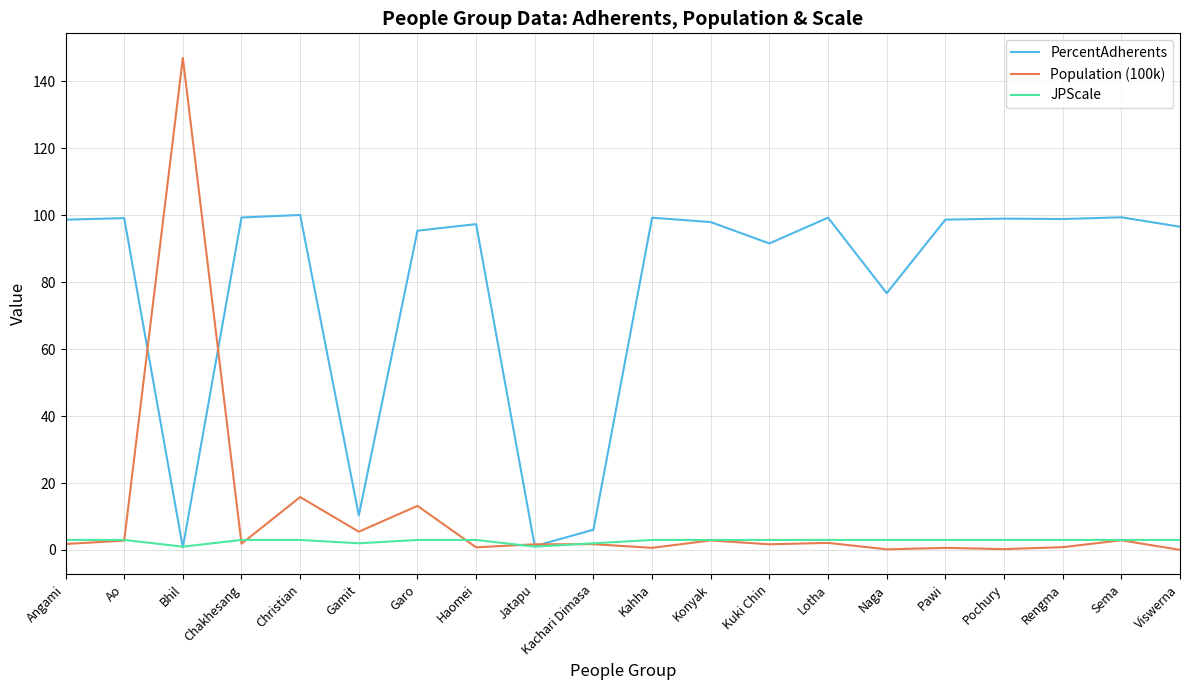

What is the sum of all Population (100k) values?

204.2